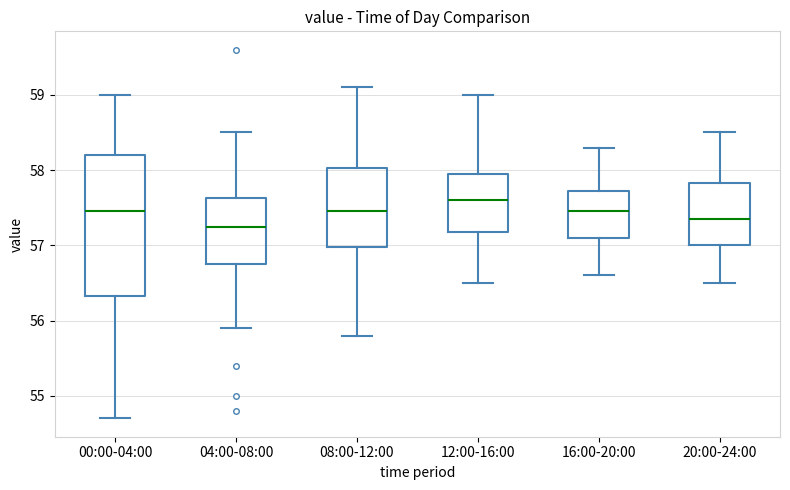

Where is the lower edge of the box for 04:00-08:00 on the y-axis? The values are not printed on the chart, so give them approximately, as read against the axis.

56.8